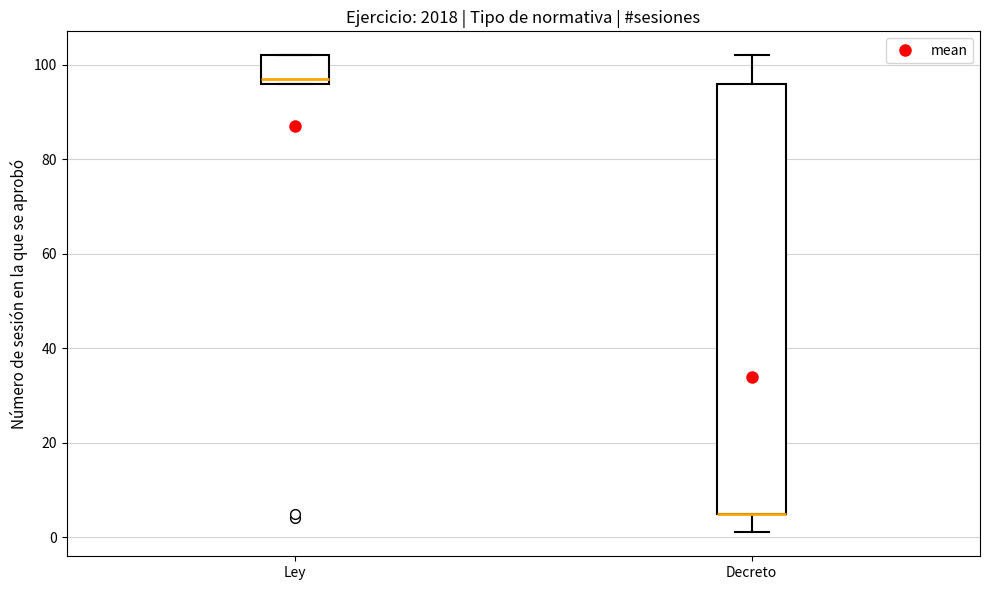

Where is the upper edge of the box for Decreto on the y-axis? The values are not printed on the chart, so give them approximately, as read against the axis.

96